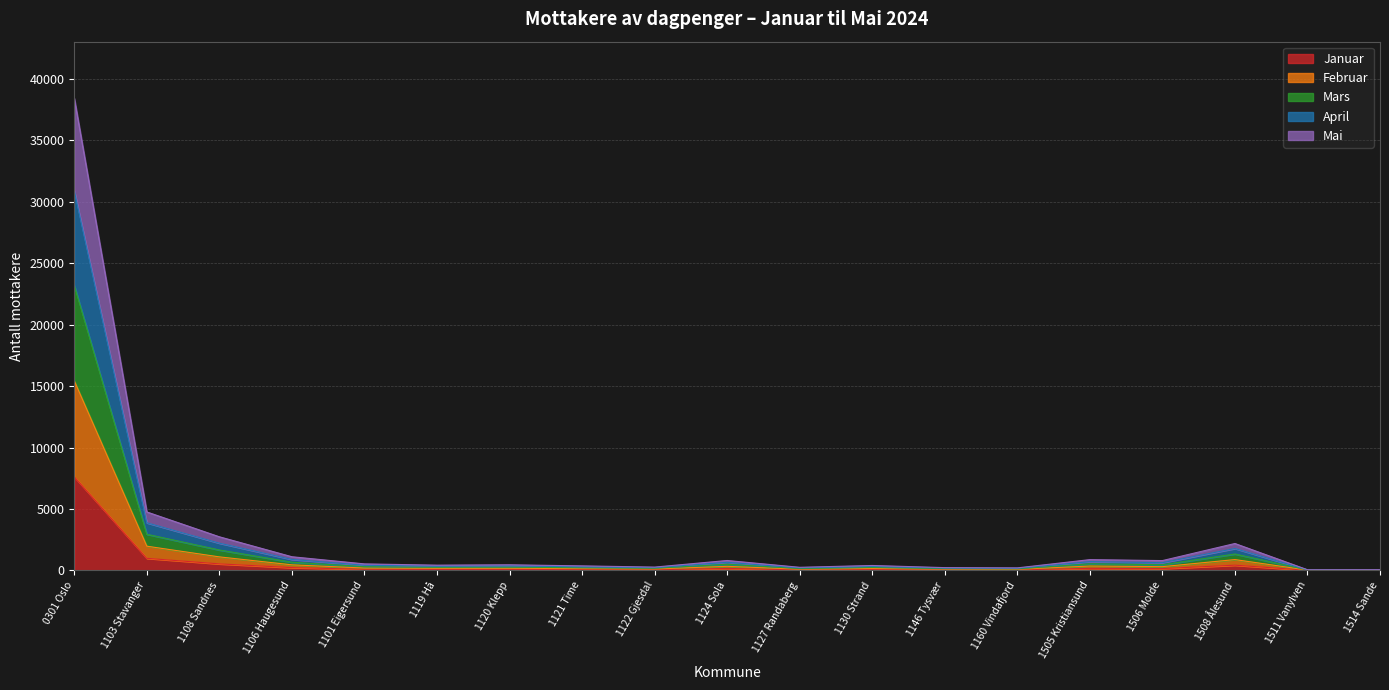

Between which two adjacent categories do April and Mai first intersect?

1101 Eigersund and 1119 Hå